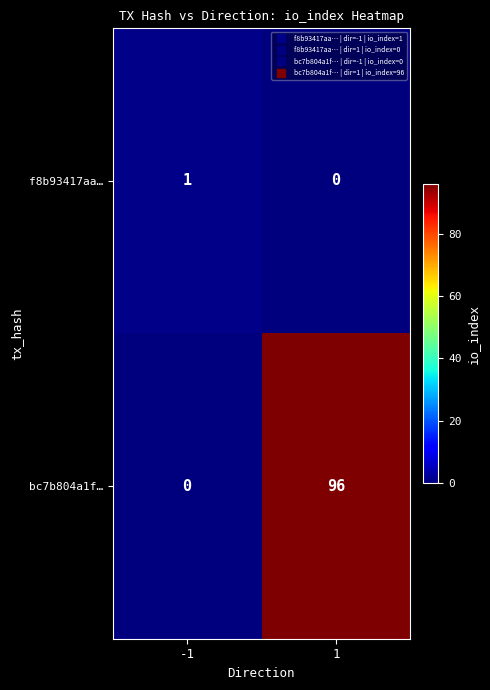

What is the difference between the highest and lowest values at -1?

1